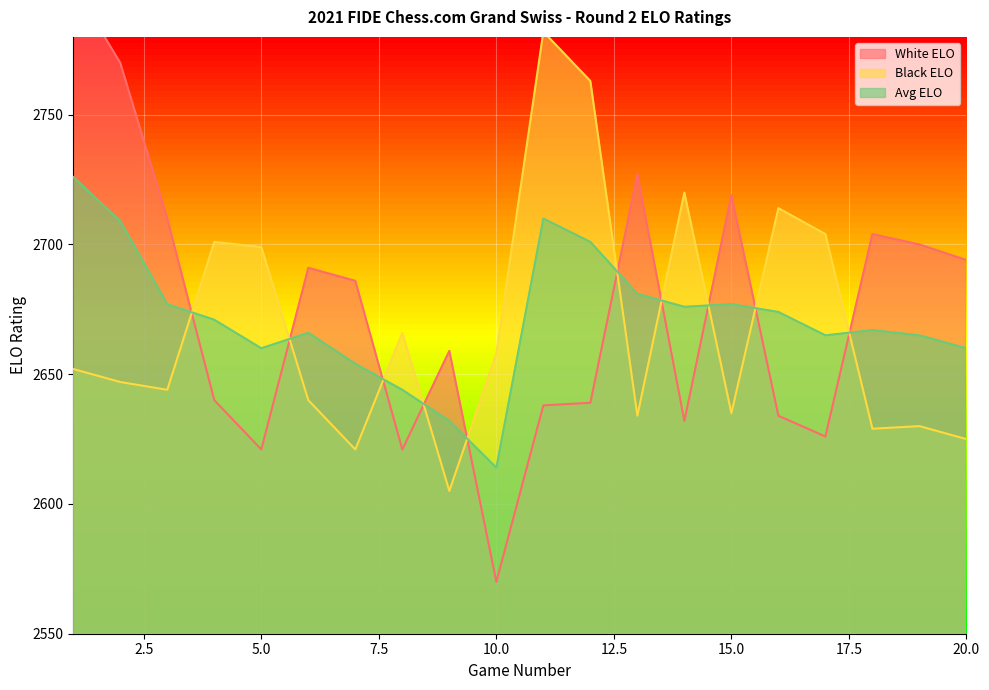

List the series in order of their overall mean, lowest first.

Black ELO, Avg ELO, White ELO